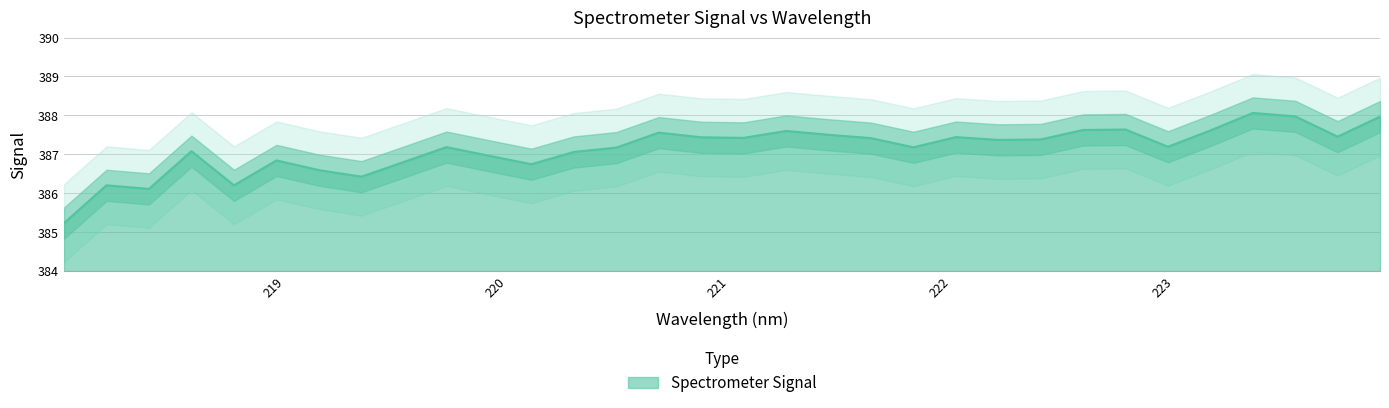

Which has a higher value, 221.6902 or 219.2067?

221.6902